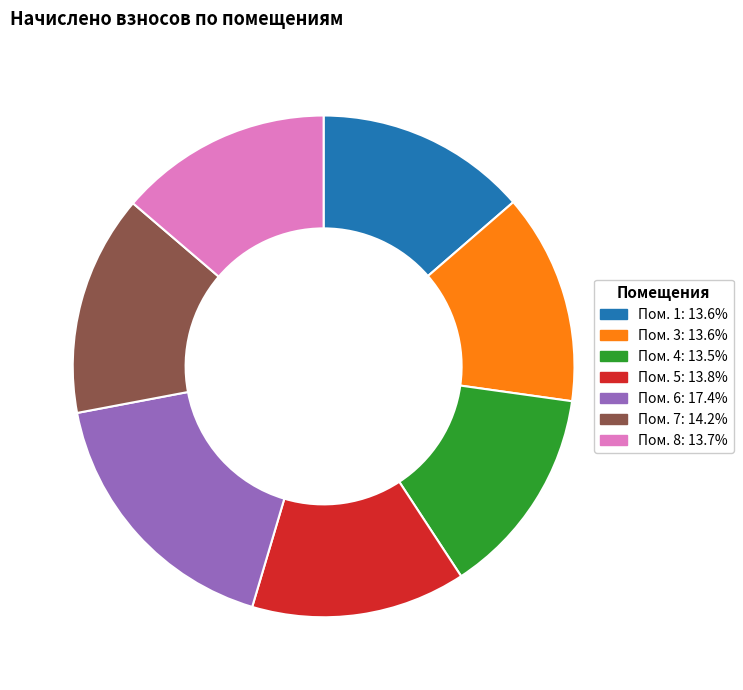

Count the number of slices in the pie.

7